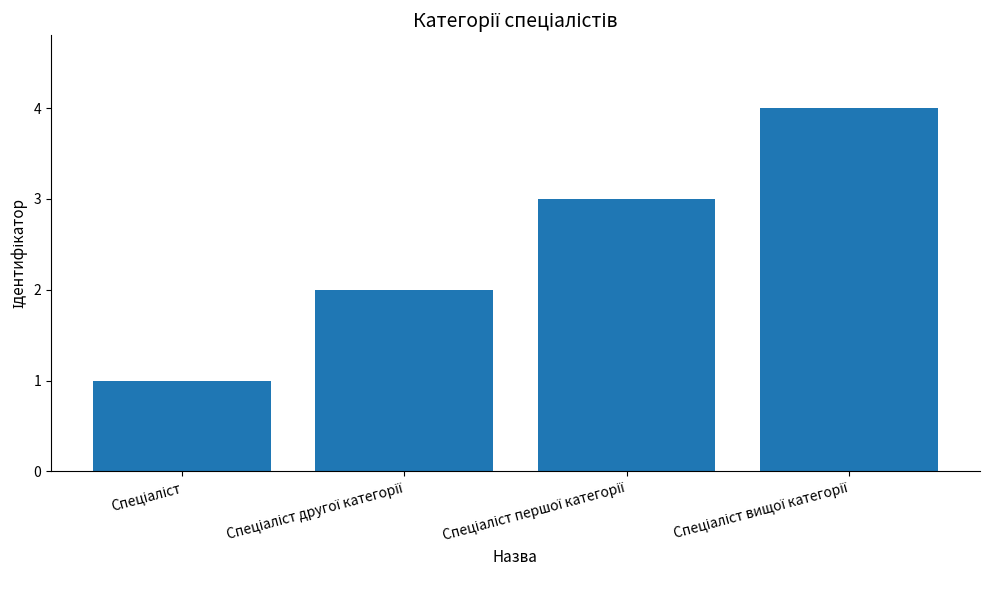

What is the difference between the maximum and minimum values?

3